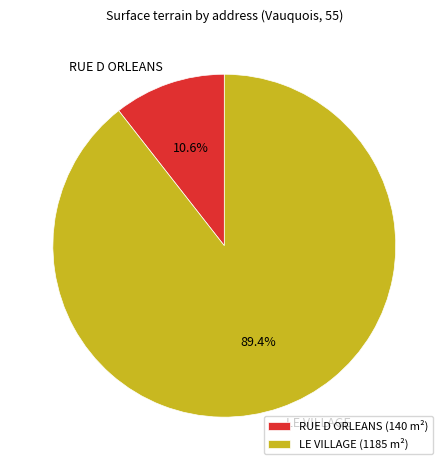

How many slices are in this pie chart?

2